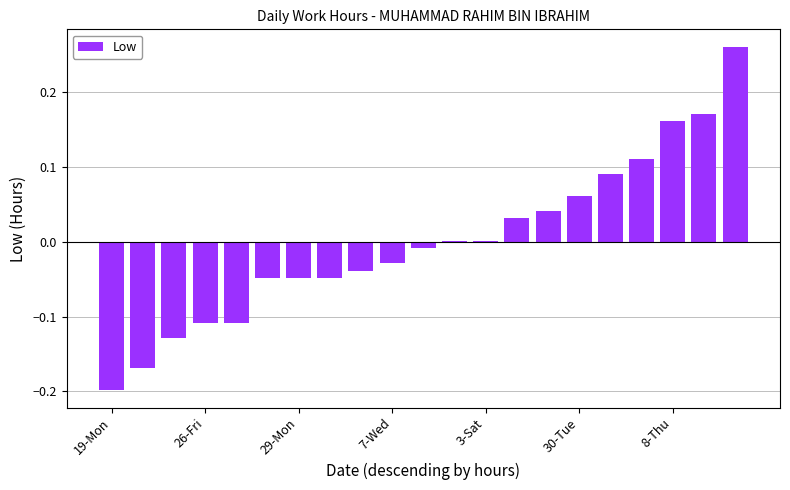

How many categories are shown in the chart?

21